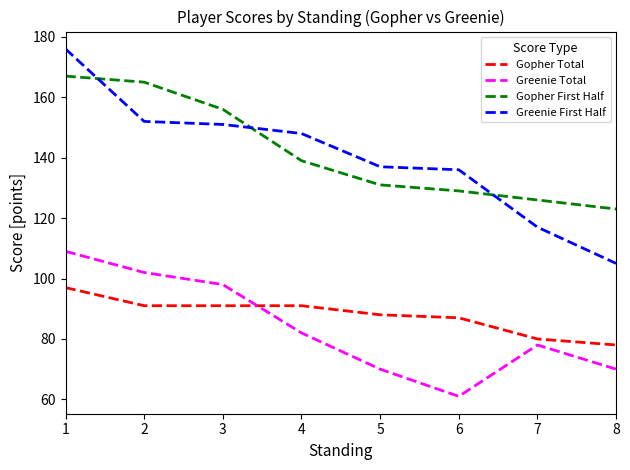

What is the difference between the maximum and second lowest values in the Greenie First Half series?

59